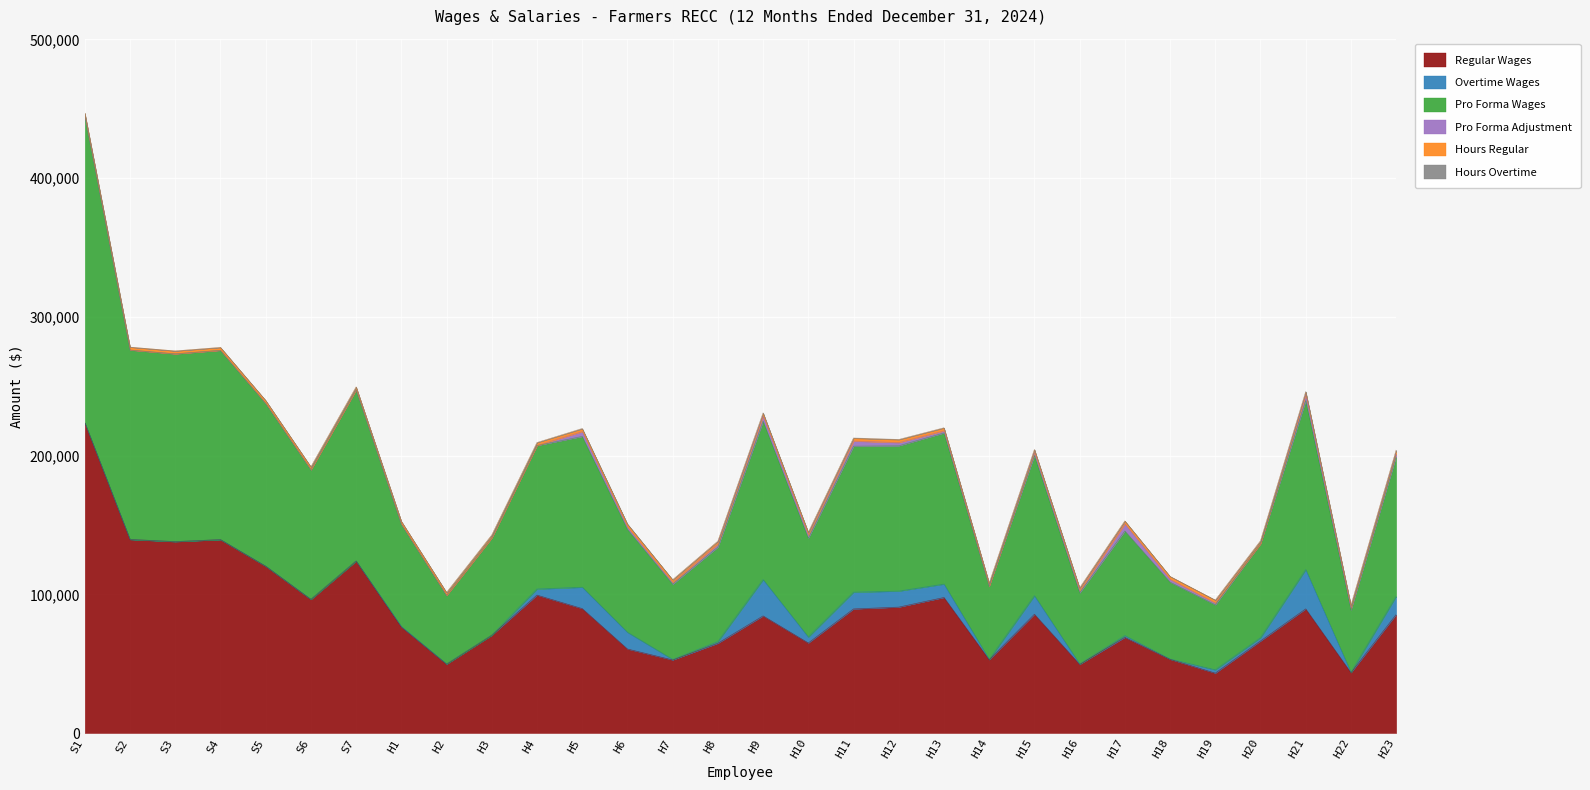

Which series has the largest total across all categories?

Pro Forma Wages